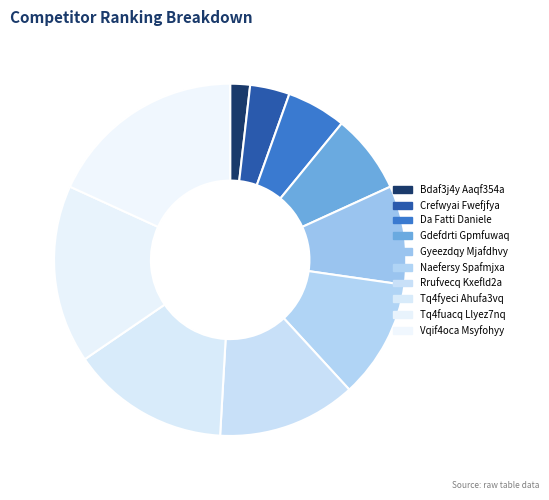

Does Gyeezdqy Mjafdhvy account for over 50% of the chart?

No